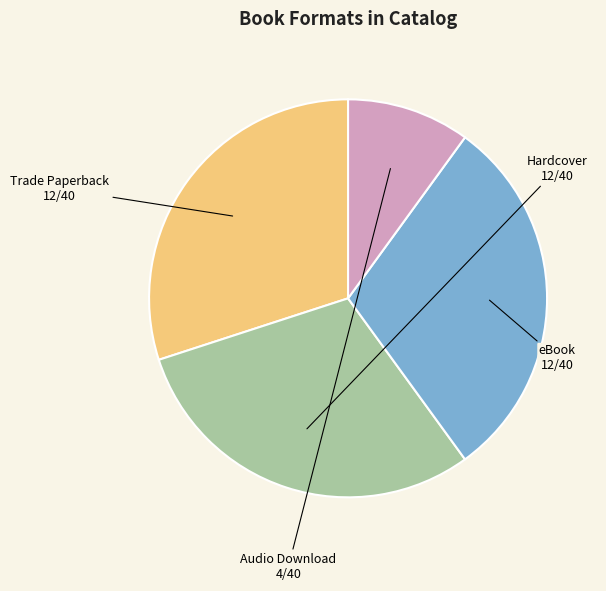

Do Audio Download and Hardcover together represent more than half of the pie?

No